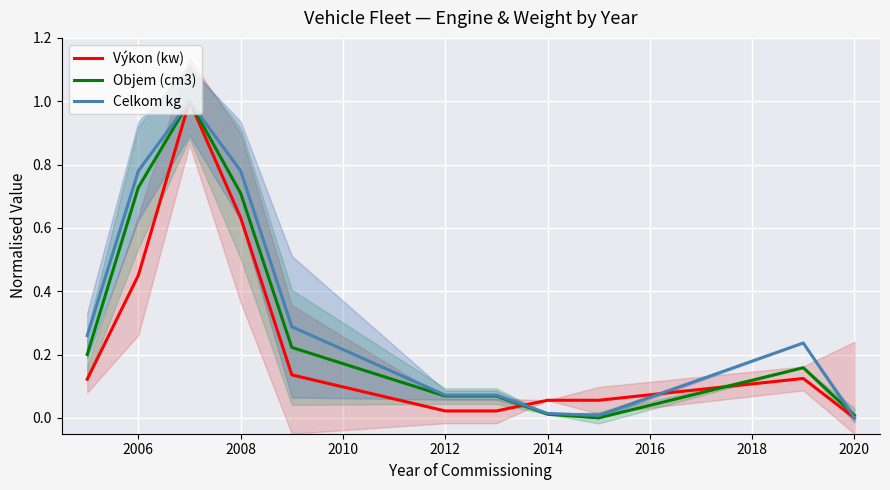

How many values in Objem (cm3) are above zero?

10